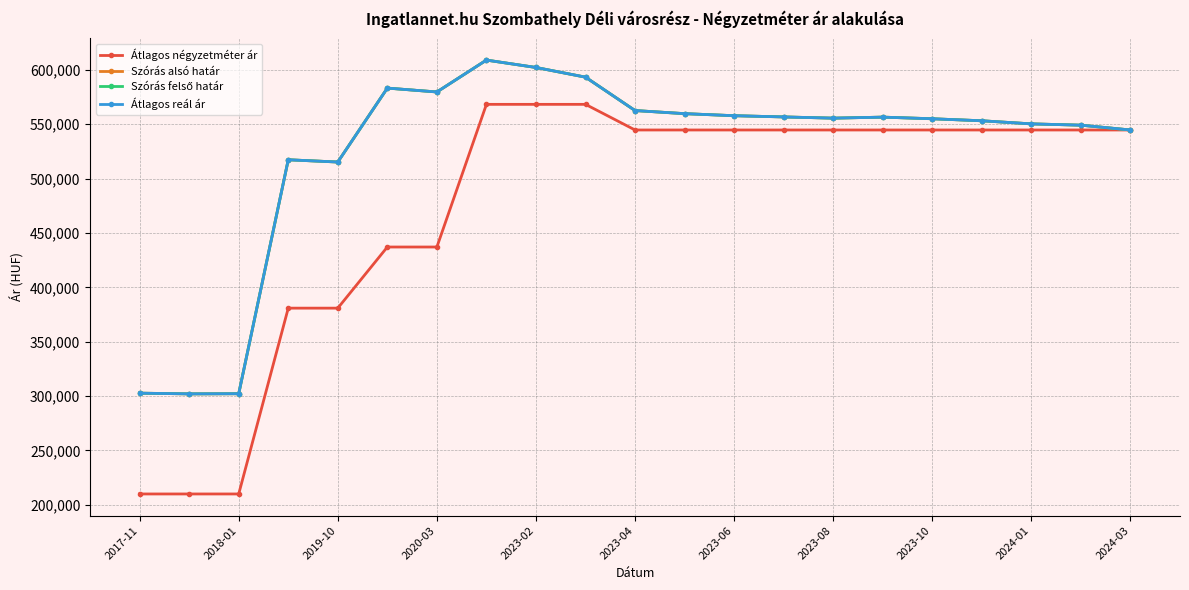

What is the difference between the second highest and minimum values in the Szórás alsó határ series?

300153